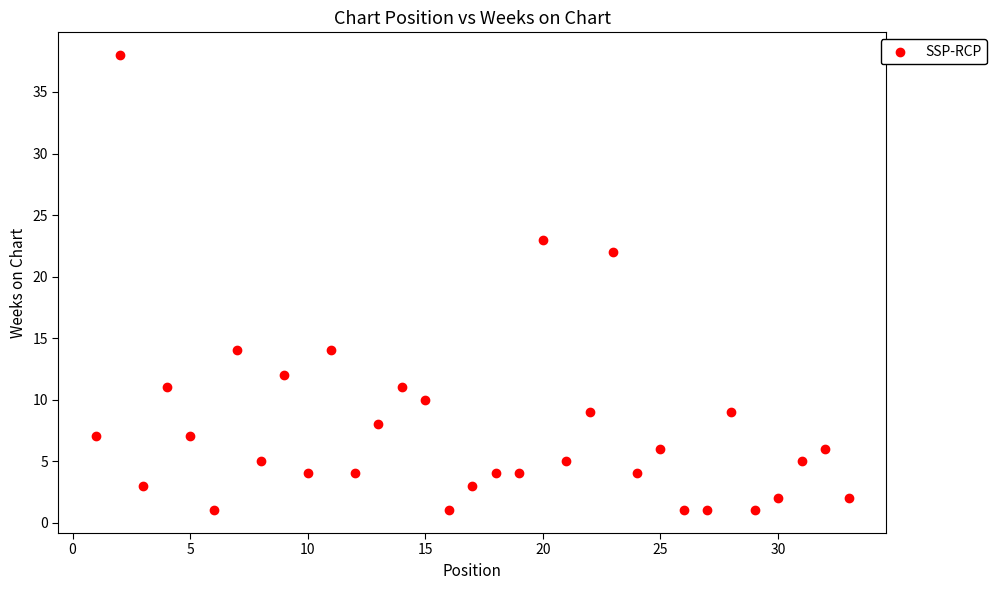

What Y value in the scatter plot is closest to 19?

22